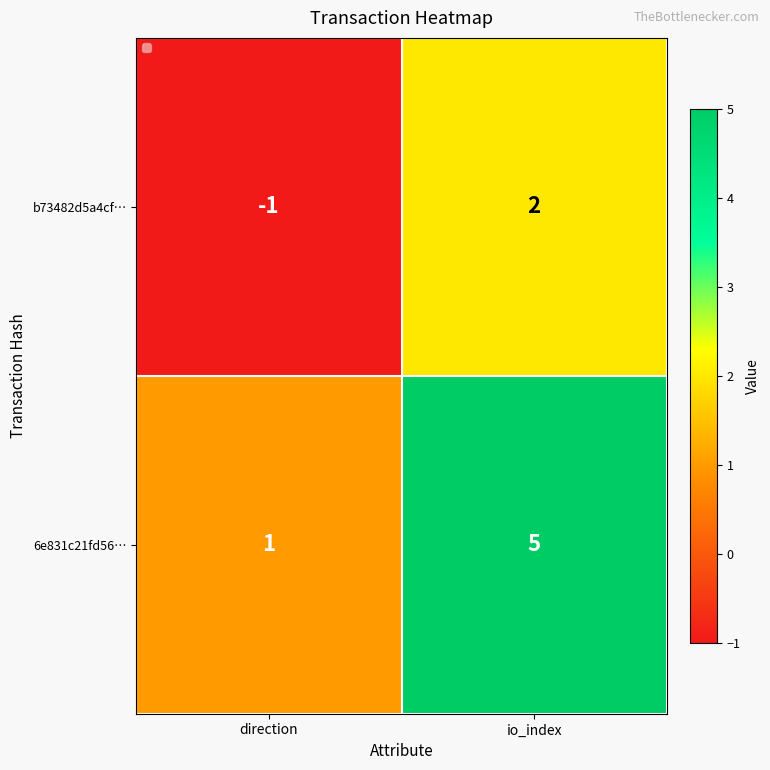

Reading left to right, extract all data points from this chart.

b73482d5a4cf…: direction=-1	io_index=2
6e831c21fd56…: direction=1	io_index=5